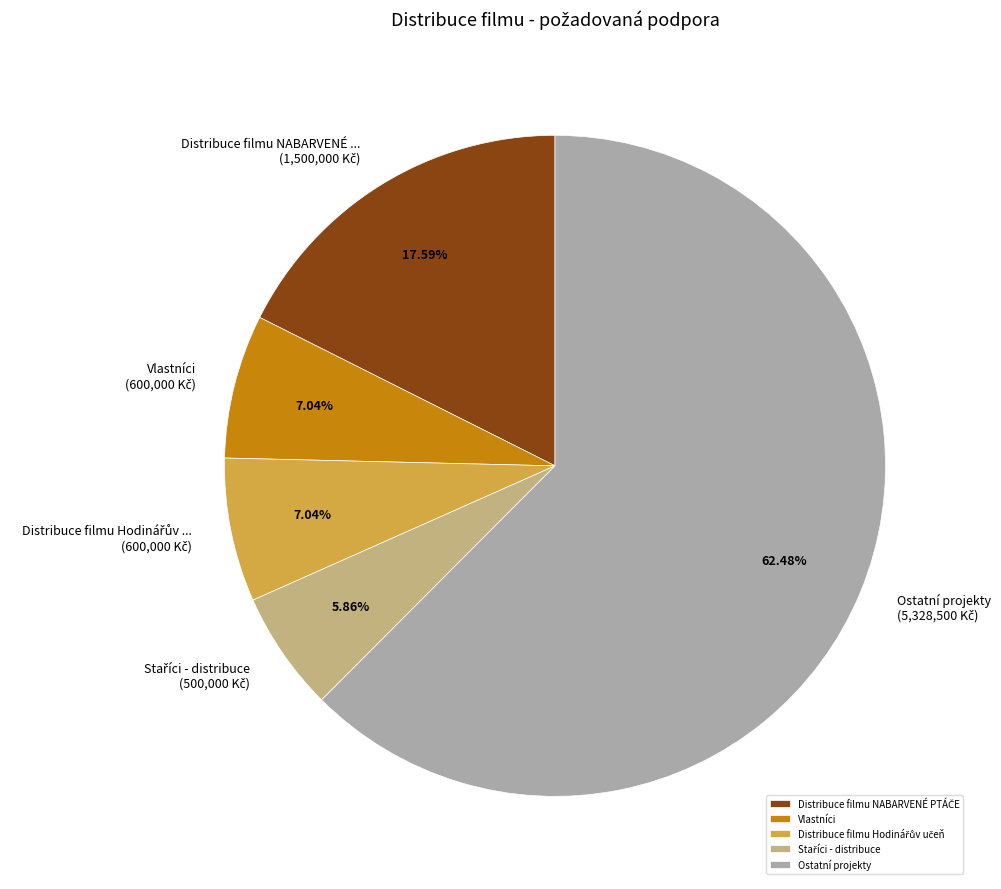

What is the majority slice?

Ostatní projekty